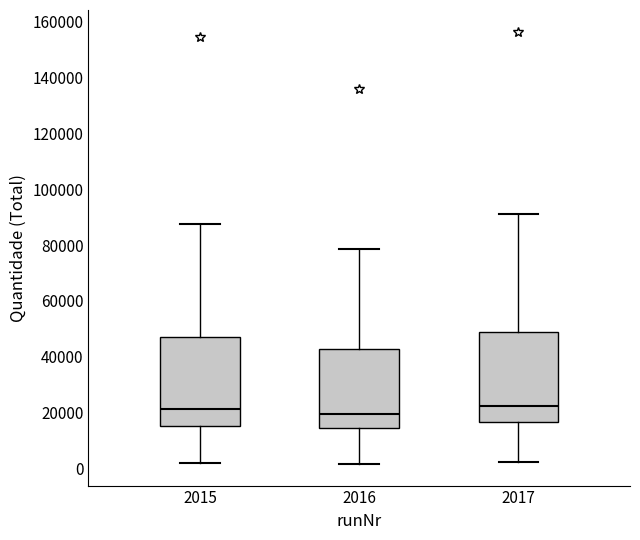

Where does the lower whisker of the box at x = 2015 end on the y-axis? The values are not printed on the chart, so give them approximately, as read against the axis.

2000